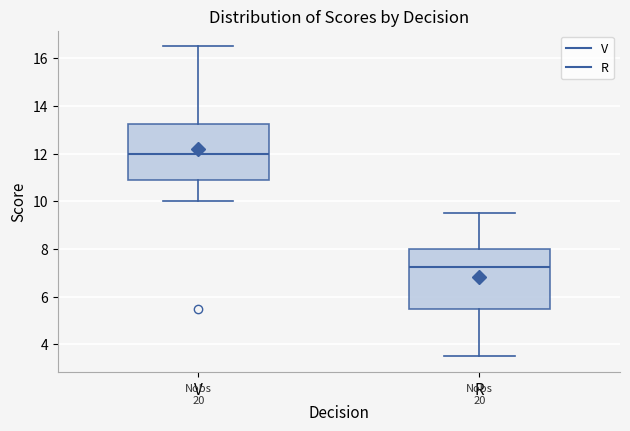

Where does the lower whisker of the box for R end on the y-axis? The values are not printed on the chart, so give them approximately, as read against the axis.

3.6